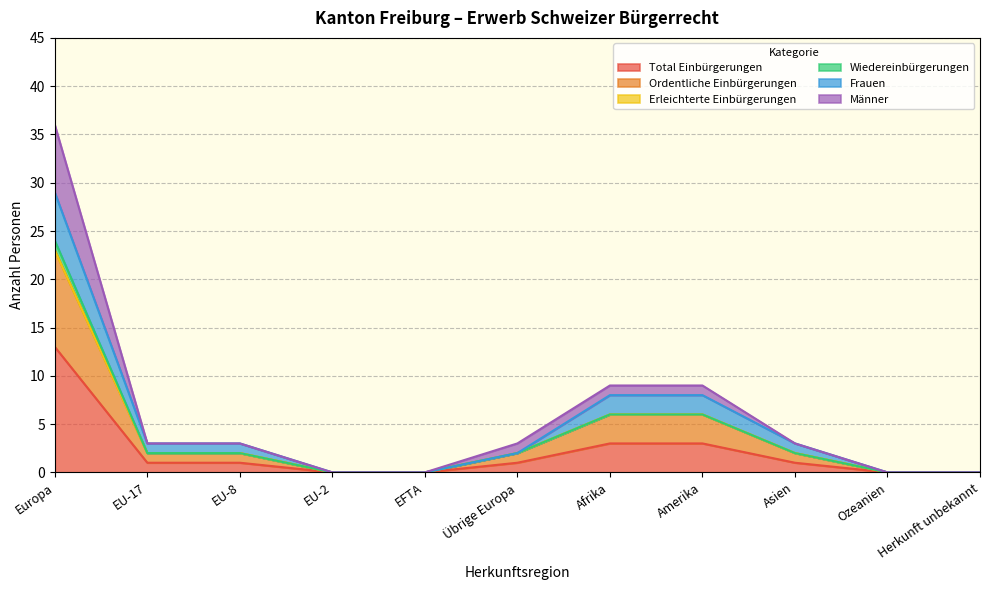

What is the spread (max minus min) of values at EU-17?

2